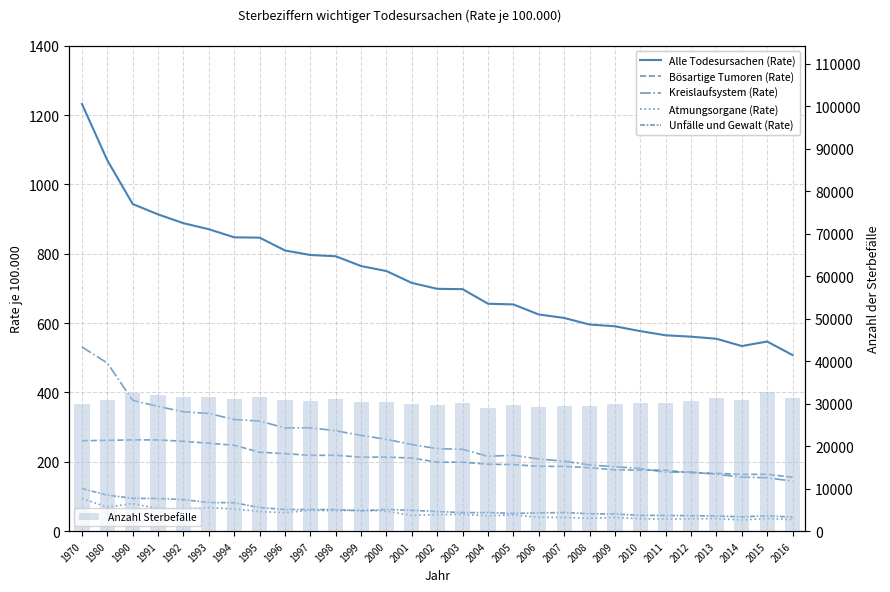

What are all the series names shown in the legend?

Alle Todesursachen (Rate), Bösartige Tumoren (Rate), Kreislaufsystem (Rate), Atmungsorgane (Rate), Unfälle und Gewalt (Rate), Anzahl Sterbefälle